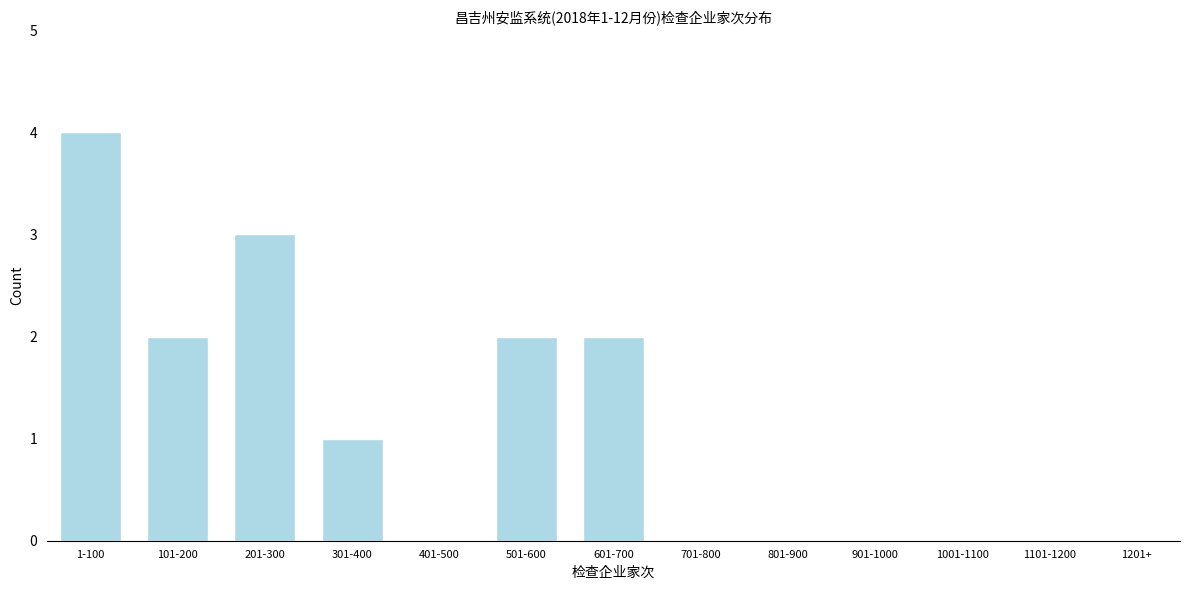

Reading left to right, transcribe all the data shown in this chart.

1-100=4	101-200=2	201-300=3	301-400=1	401-500=0	501-600=2	601-700=2	701-800=0